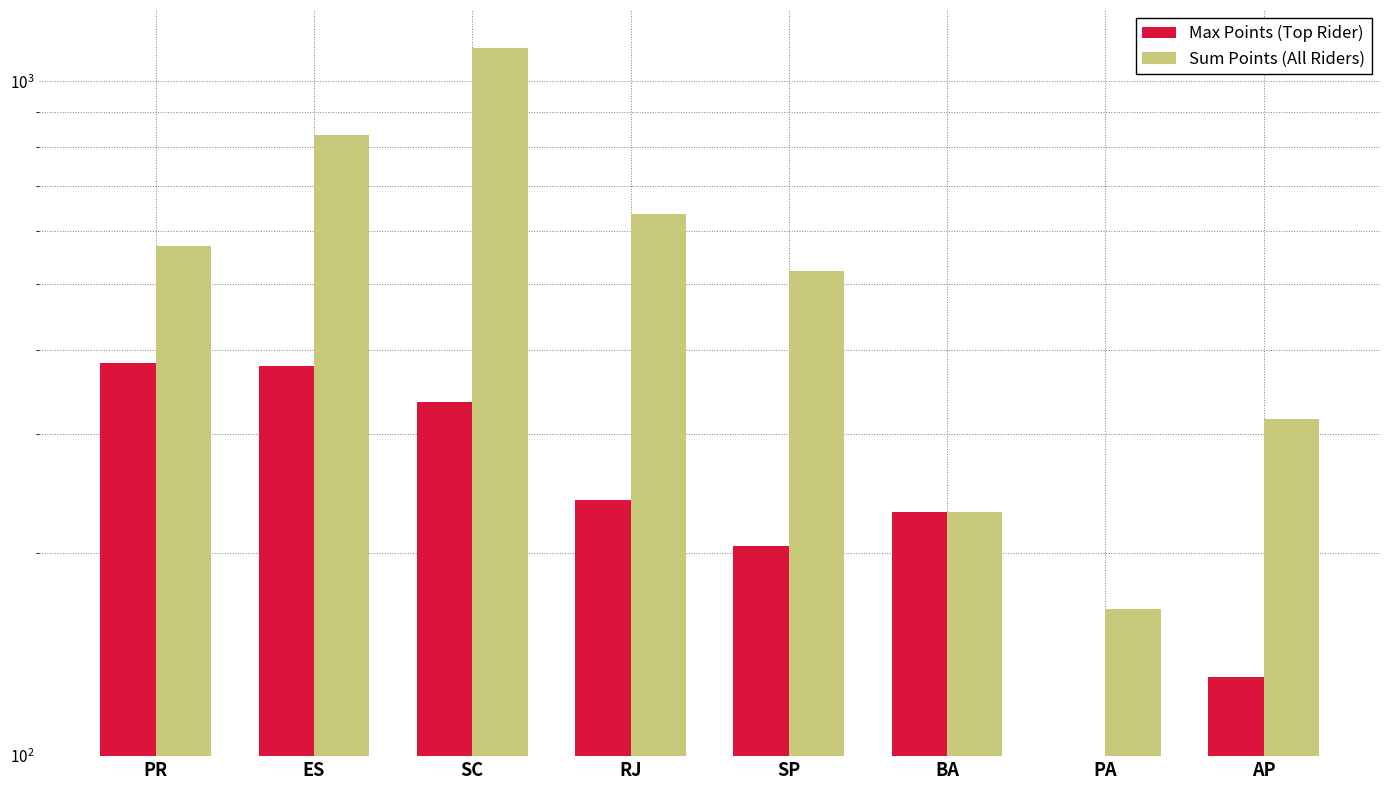

Which series changed the most between RJ and SP?

Sum Points (All Riders)